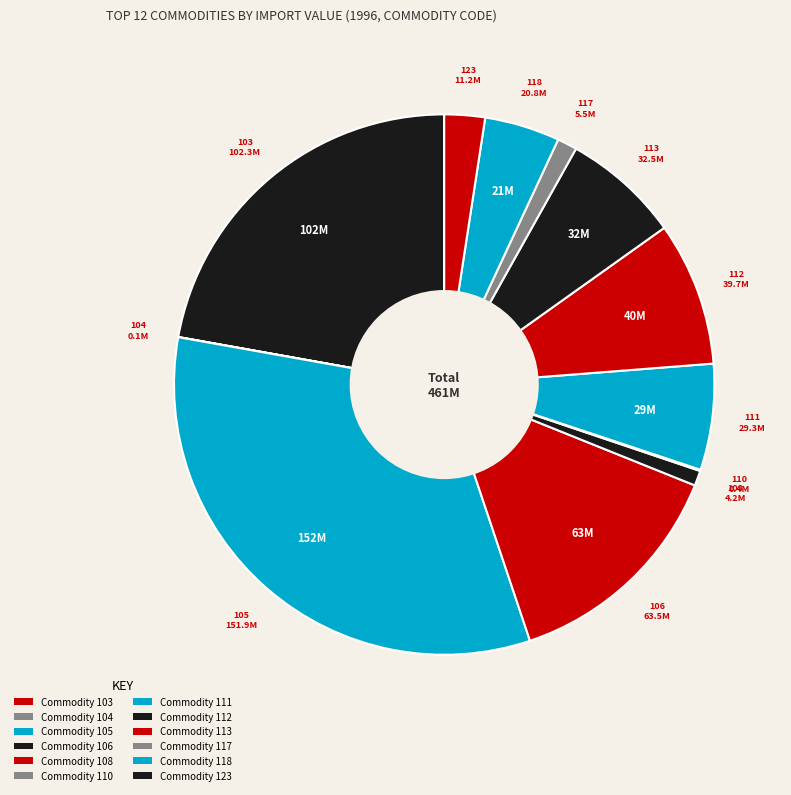

Does any single category account for the majority?

No